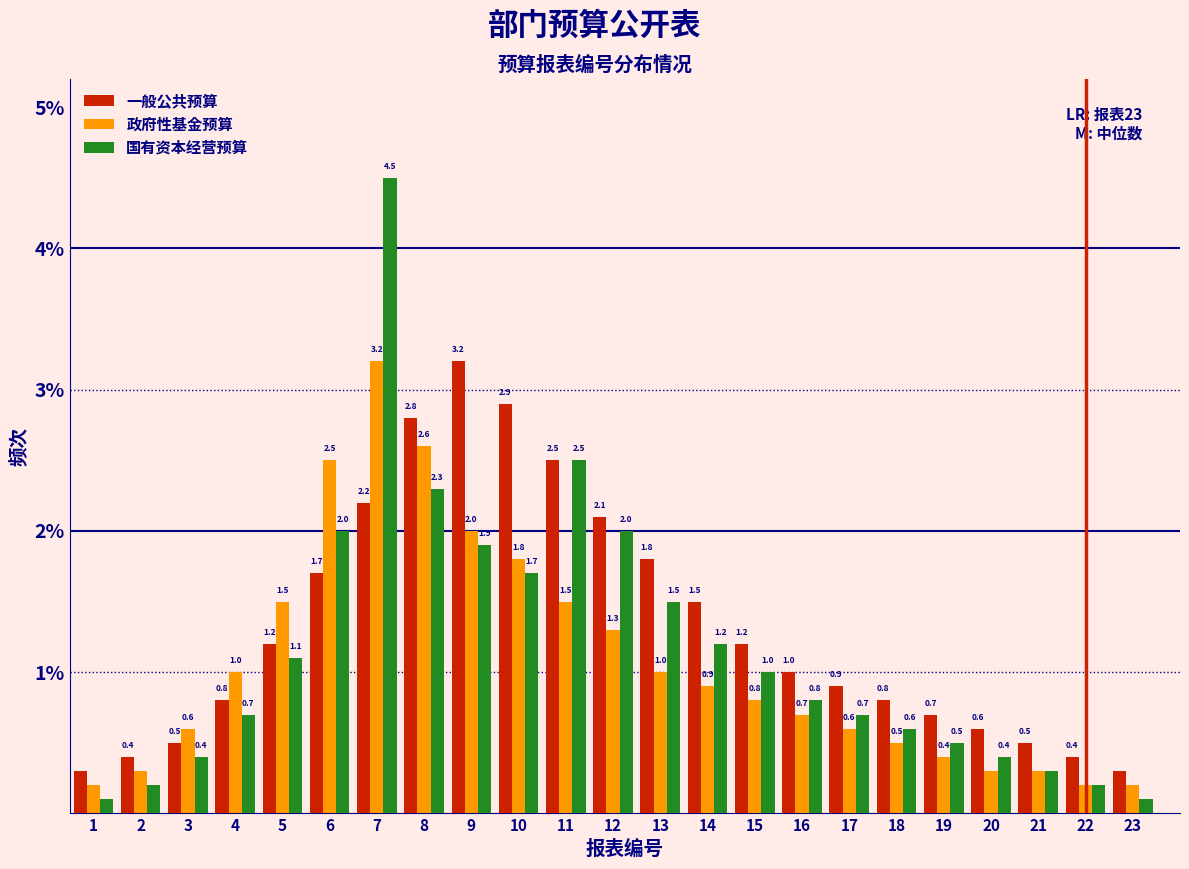

Reading left to right, list all the values displayed in this chart.

一般公共预算: 1=0.3	2=0.4	3=0.5	4=0.8	5=1.2	6=1.7	7=2.2	8=2.8	9=3.2	10=2.9	11=2.5	12=2.1	13=1.8	14=1.5	15=1.2	16=1.0	17=0.9	18=0.8	19=0.7	20=0.6	21=0.5	22=0.4	23=0.3
政府性基金预算: 1=0.2	2=0.3	3=0.6	4=1.0	5=1.5	6=2.5	7=3.2	8=2.6	9=2.0	10=1.8	11=1.5	12=1.3	13=1.0	14=0.9	15=0.8	16=0.7	17=0.6	18=0.5	19=0.4	20=0.3	21=0.3	22=0.2	23=0.2
国有资本经营预算: 1=0.1	2=0.2	3=0.4	4=0.7	5=1.1	6=2.0	7=4.5	8=2.3	9=1.9	10=1.7	11=2.5	12=2.0	13=1.5	14=1.2	15=1.0	16=0.8	17=0.7	18=0.6	19=0.5	20=0.4	21=0.3	22=0.2	23=0.1